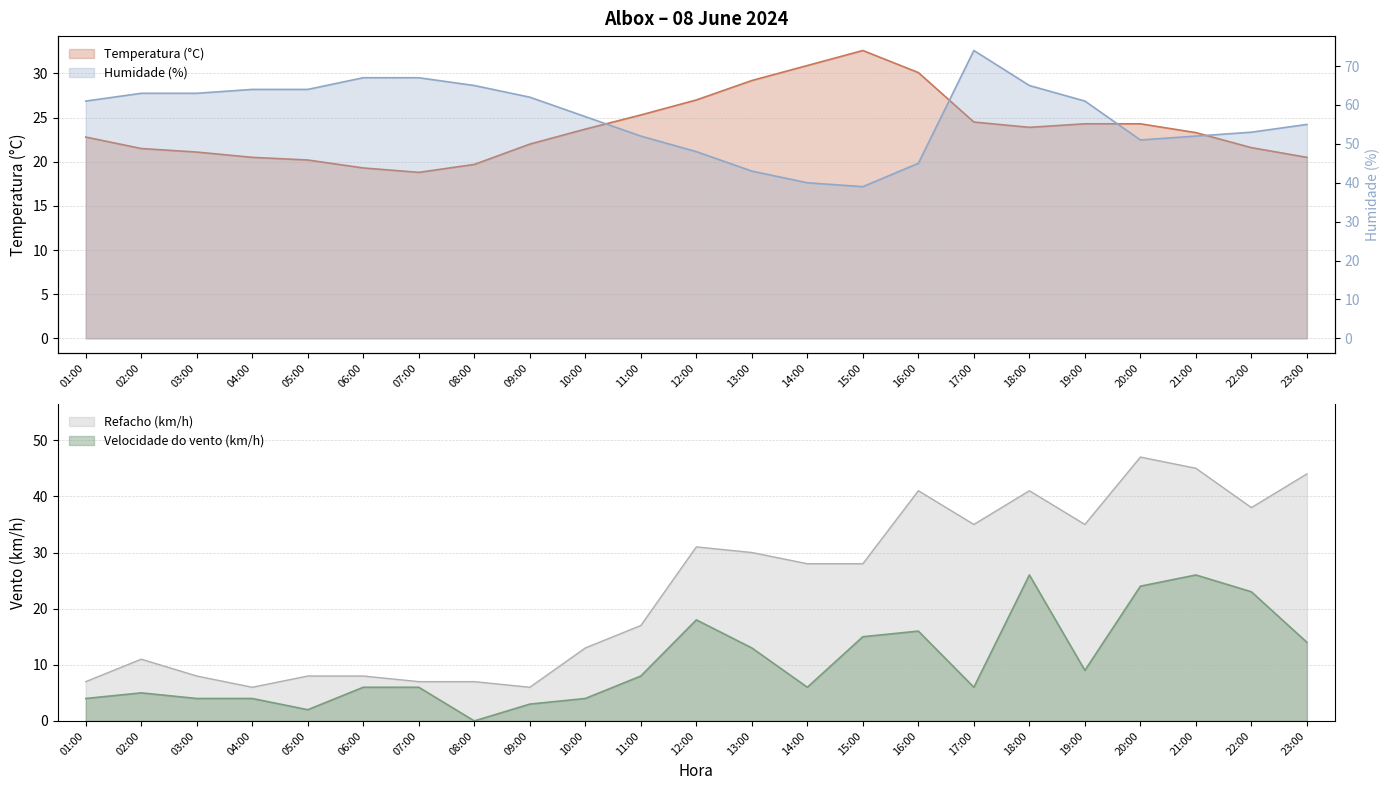

How many values in the Refacho (km/h) series exceed 28?

10